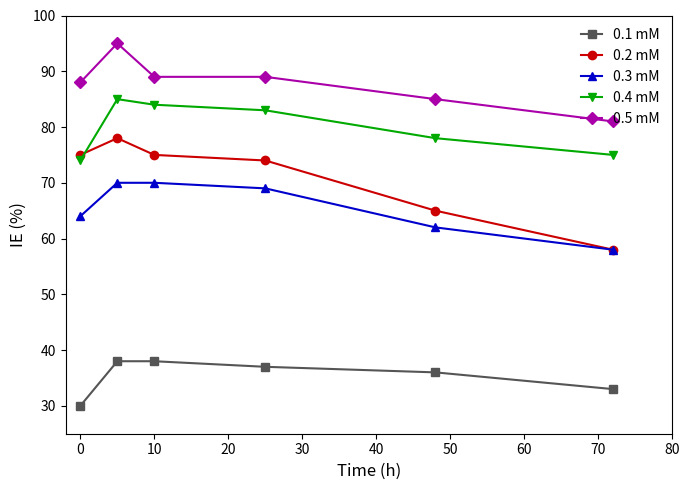

What is the maximum value for 0.2 mM?

78